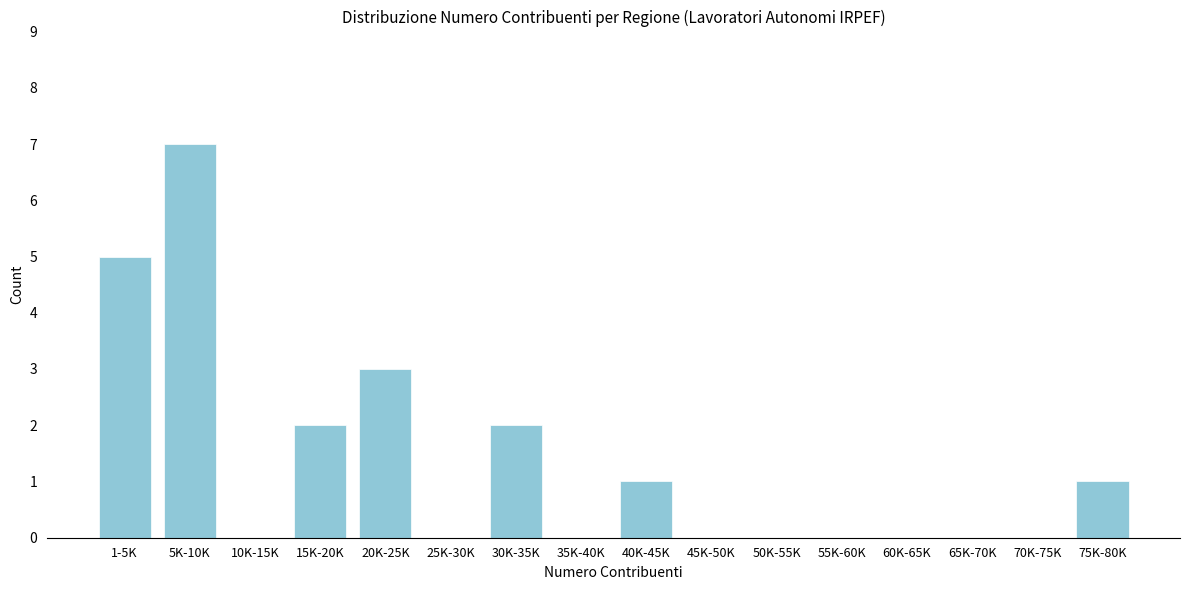

Reading right to left, extract all data points from this chart.

75K-80K=1	70K-75K=0	65K-70K=0	60K-65K=0	55K-60K=0	50K-55K=0	45K-50K=0	40K-45K=1	35K-40K=0	30K-35K=2	25K-30K=0	20K-25K=3	15K-20K=2	10K-15K=0	5K-10K=7	1-5K=5